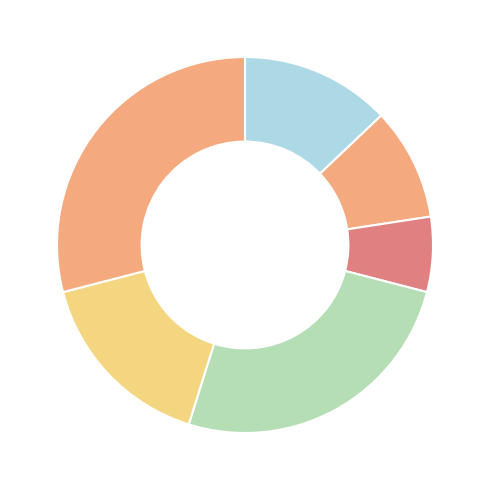

Which category has the smallest portion of the pie?

上田 隆雄